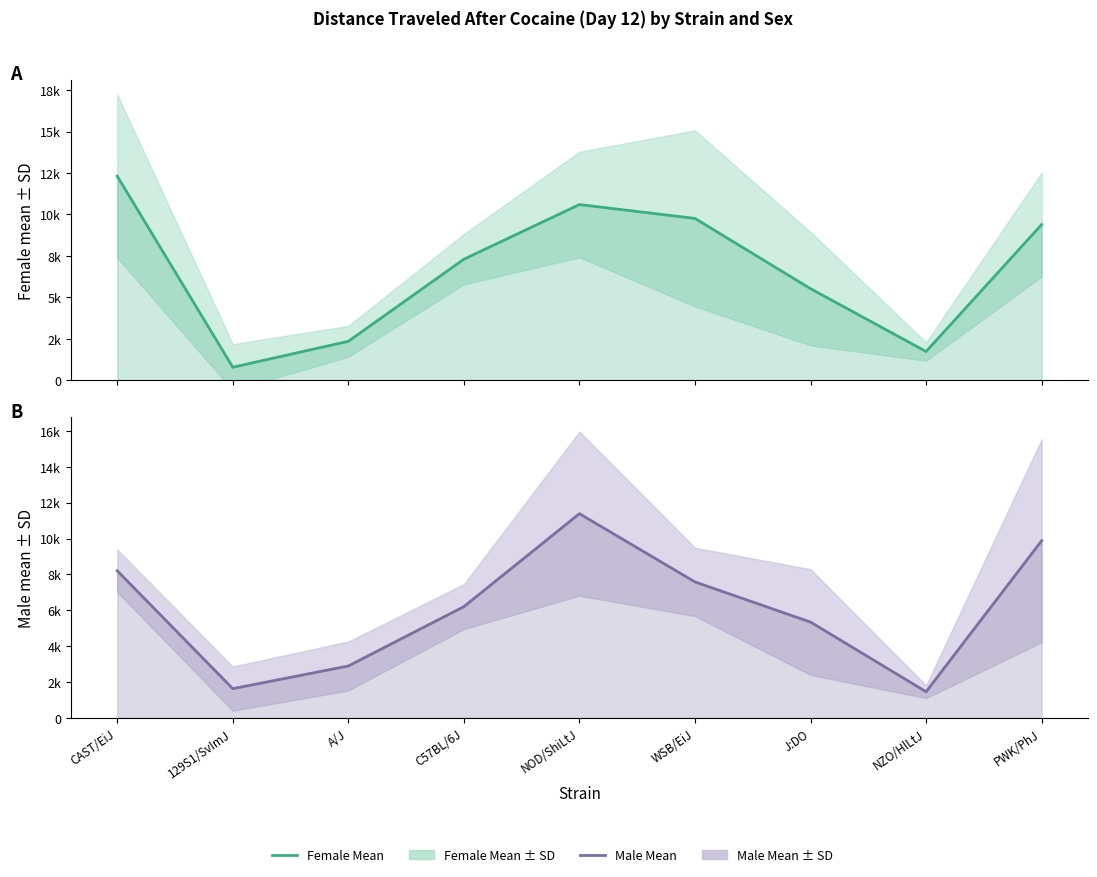

True or false: Female Mean has a value of 2352.0 at A/J.

True